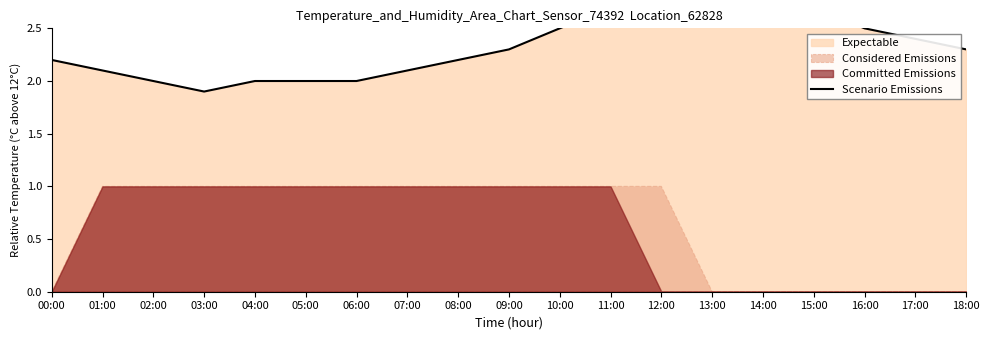

The value at 17:00 is 2.4. True or false?

True